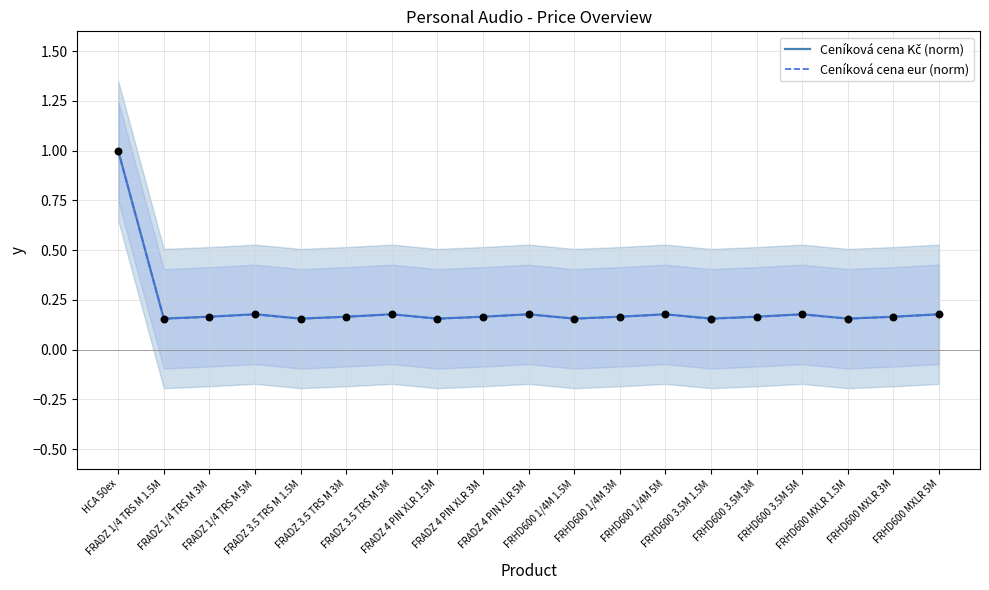

What are all the series names shown in the legend?

Ceníková cena Kč (norm), Ceníková cena eur (norm)